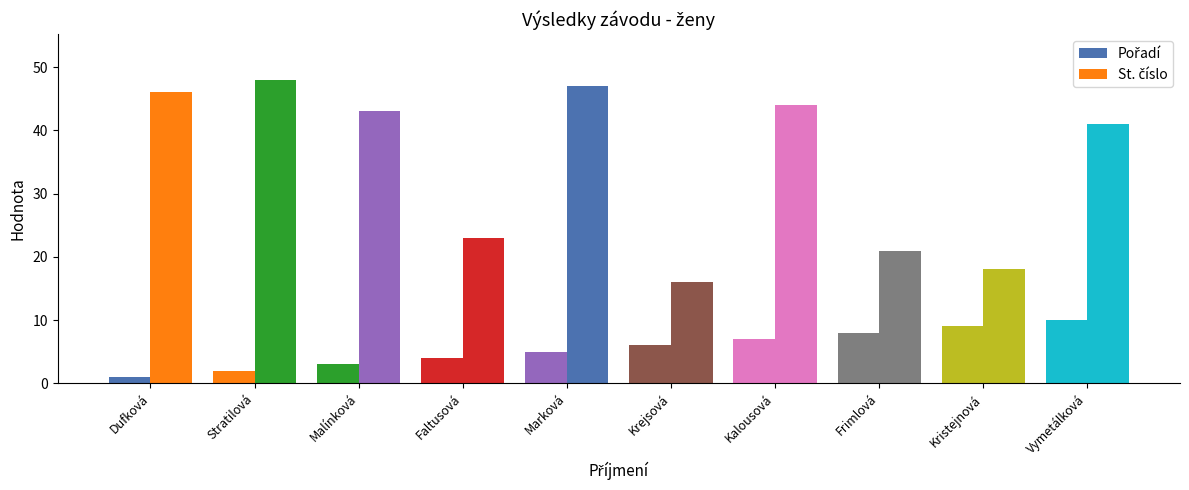

How many groups of bars are there?

10